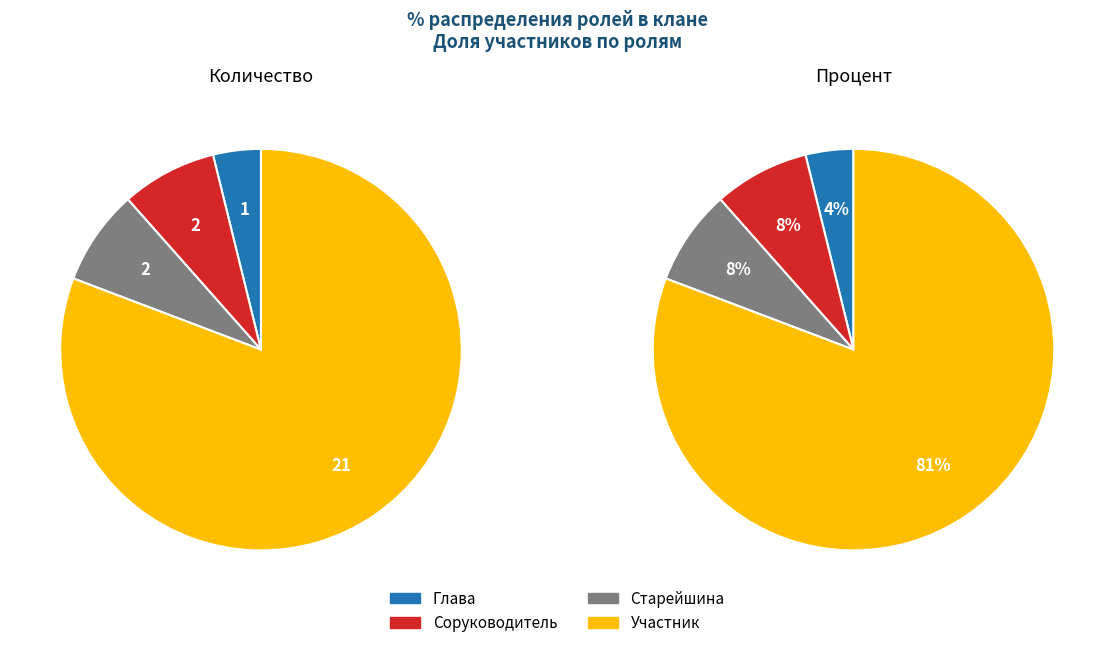

Is there any slice that represents more than half of the pie?

Yes